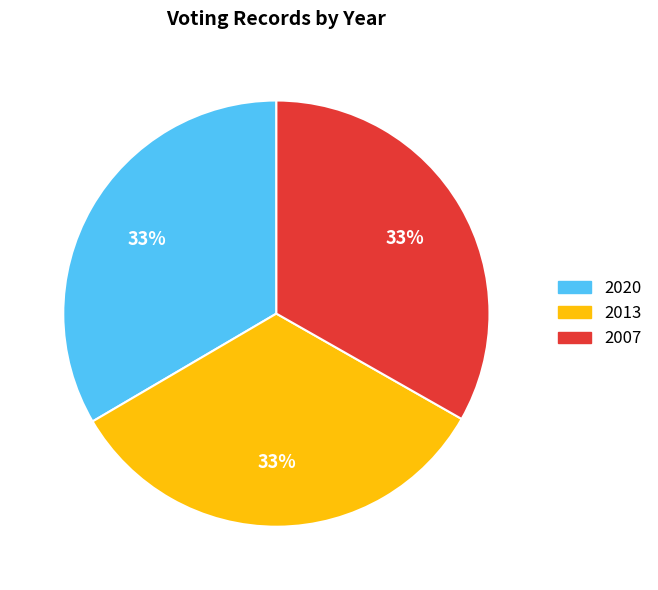

Does 2013 account for over 50% of the chart?

No